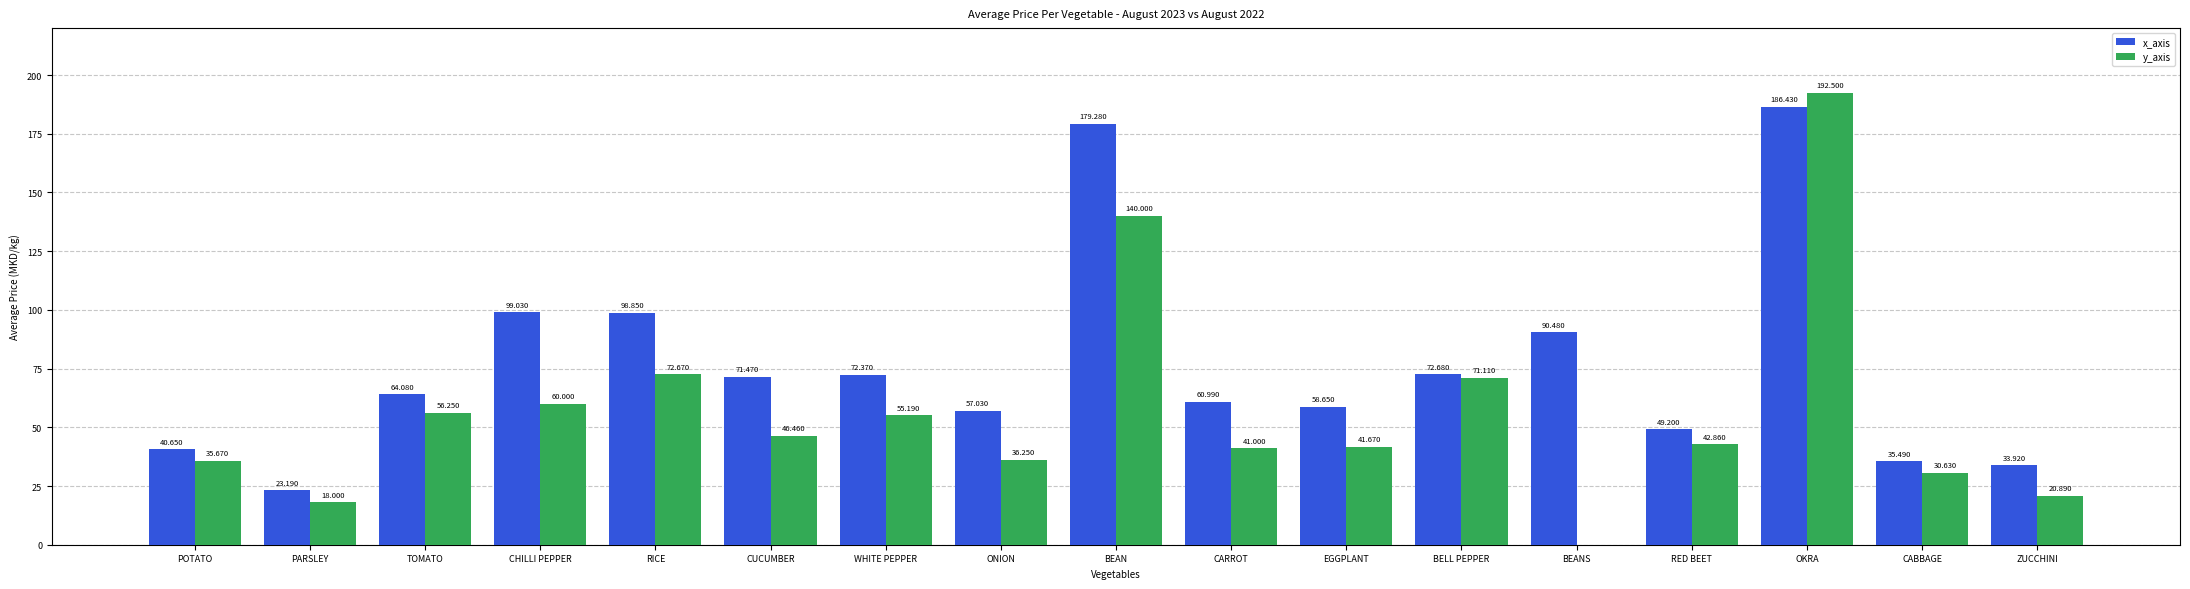

Count the number of data series in this chart.

2